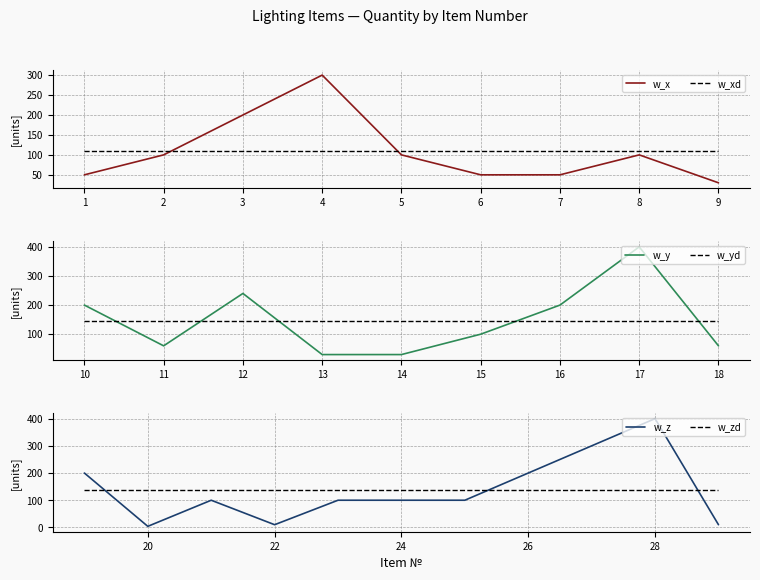

What is the minimum value shown in the chart?

4